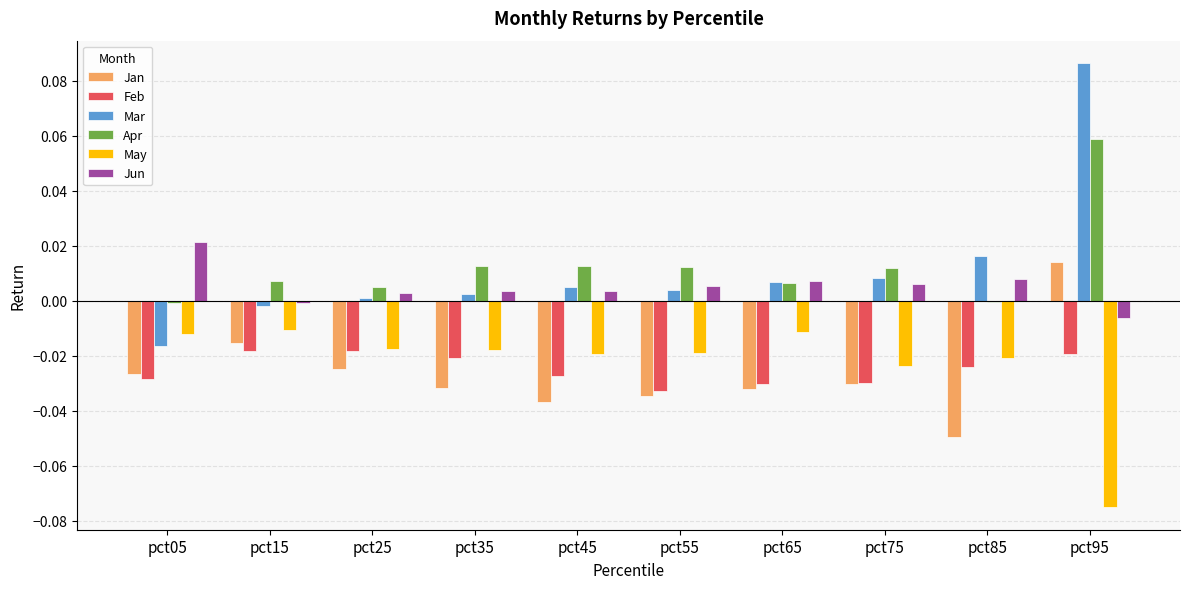

Is the value of Mar at pct75 greater than the value of Jun at pct75?

Yes